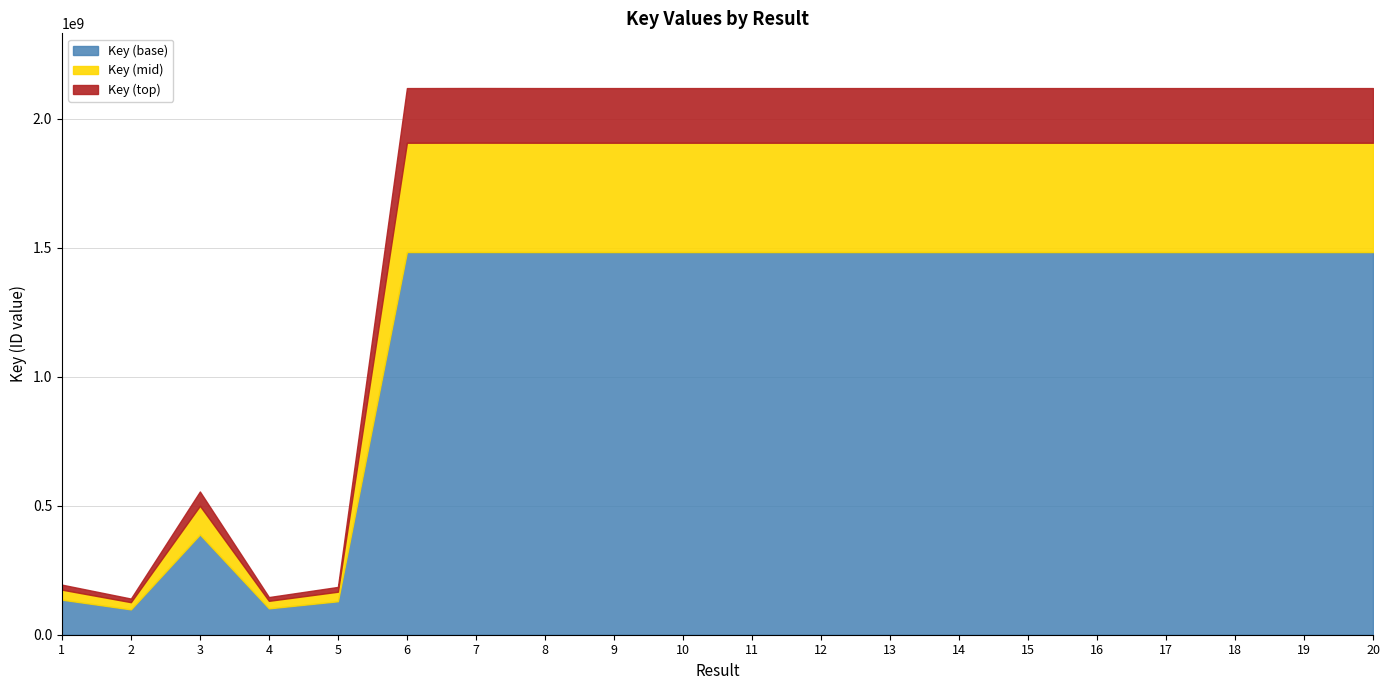

Is it true that the value at 5 is 97984321?

False